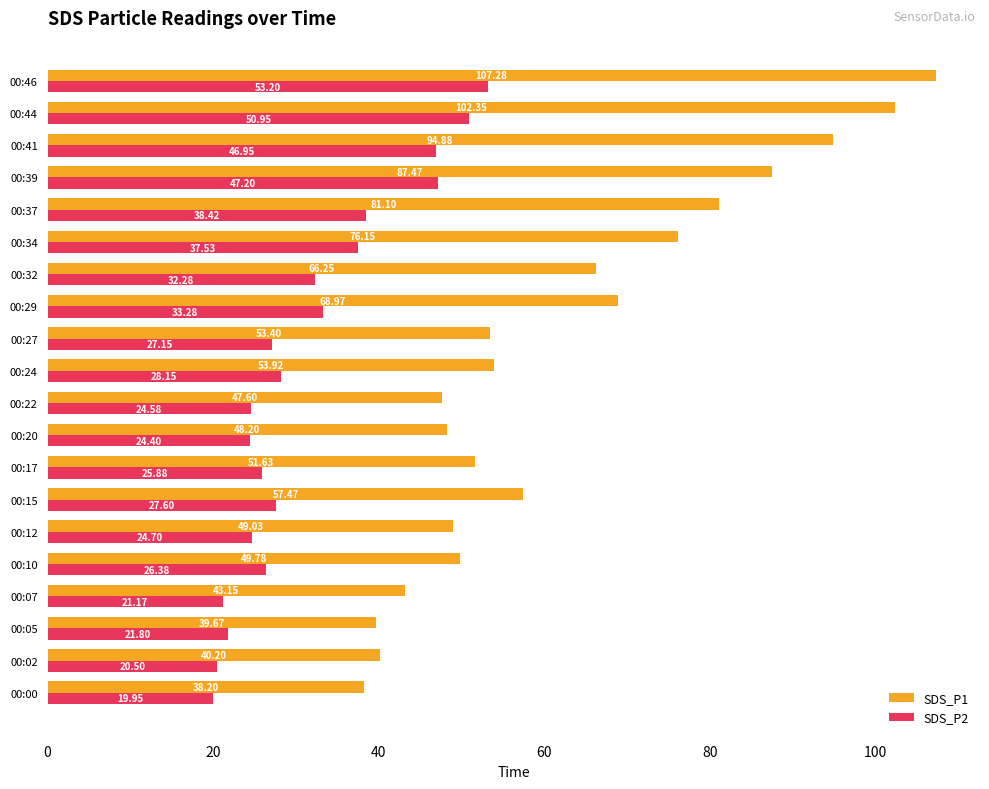

Which series changed the most between 00:22 and 00:29?

SDS_P1